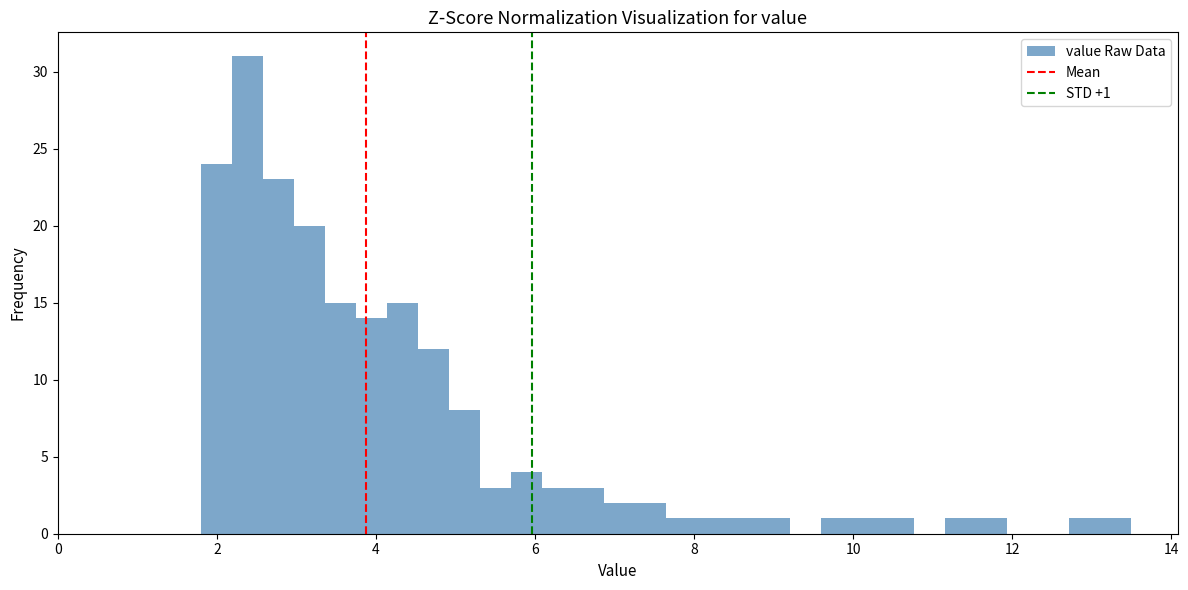

Around what value on the x-axis is the tallest bar? Give the approximate position of its centre, as read against the axis.

2.4